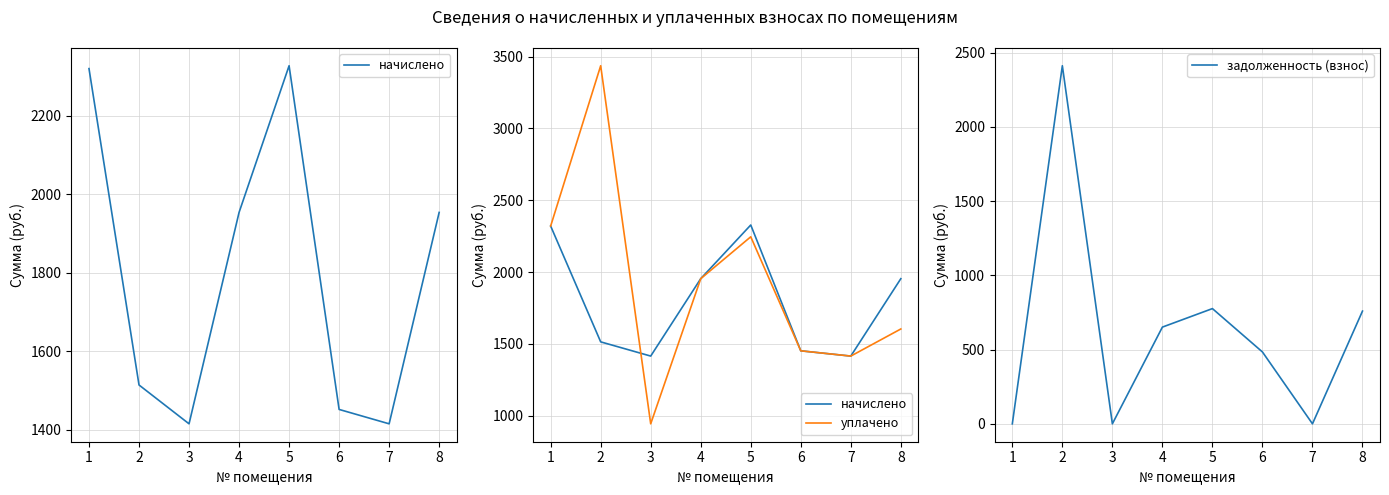

At which label does уплачено reach its minimum?

3